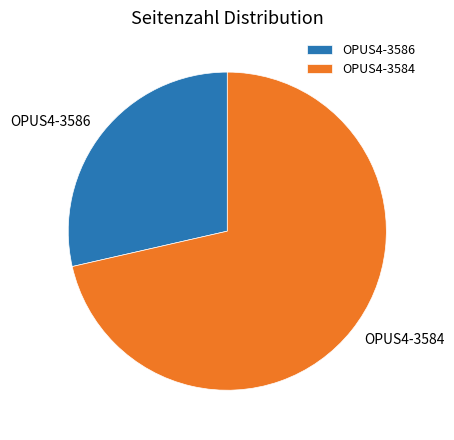

Count the number of slices in the pie.

2